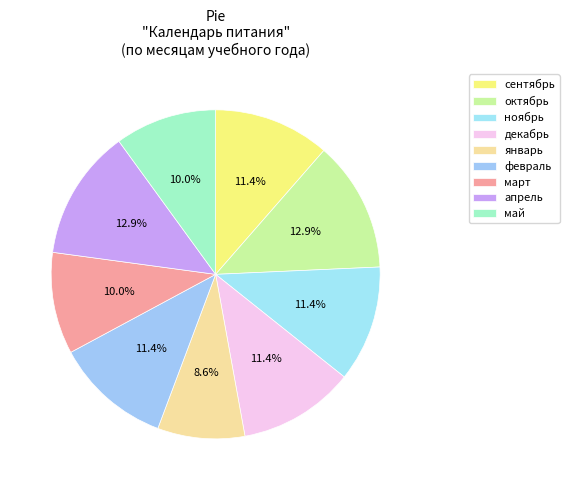

What is the change in value from январь to апрель?

+3